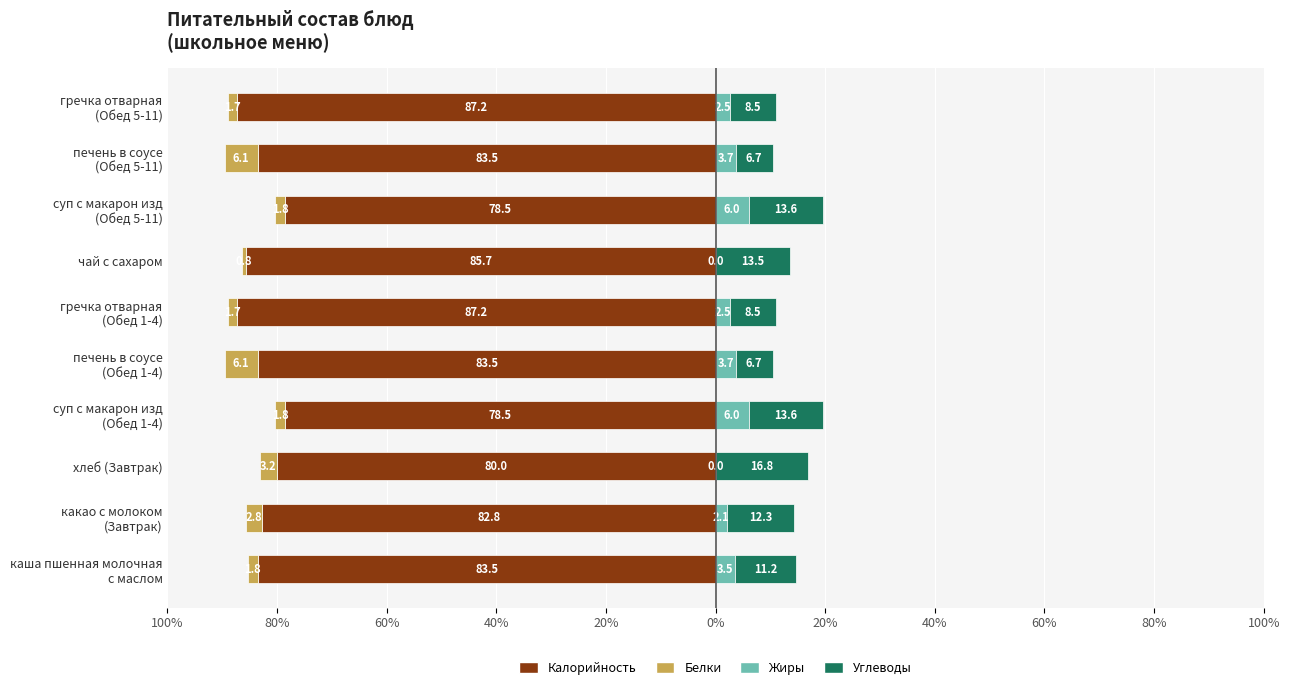

At how many categories does at least one series exceed -17?

10